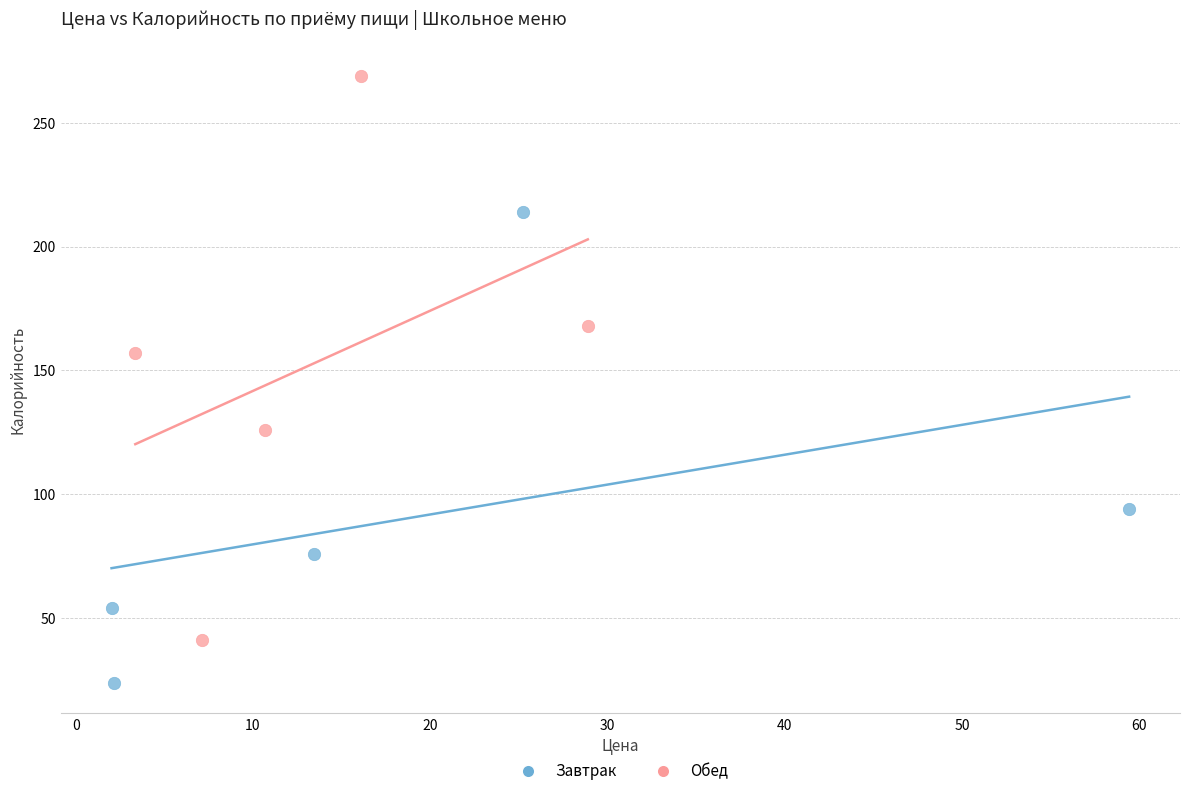

What are all the series names shown in the legend?

Завтрак, Обед